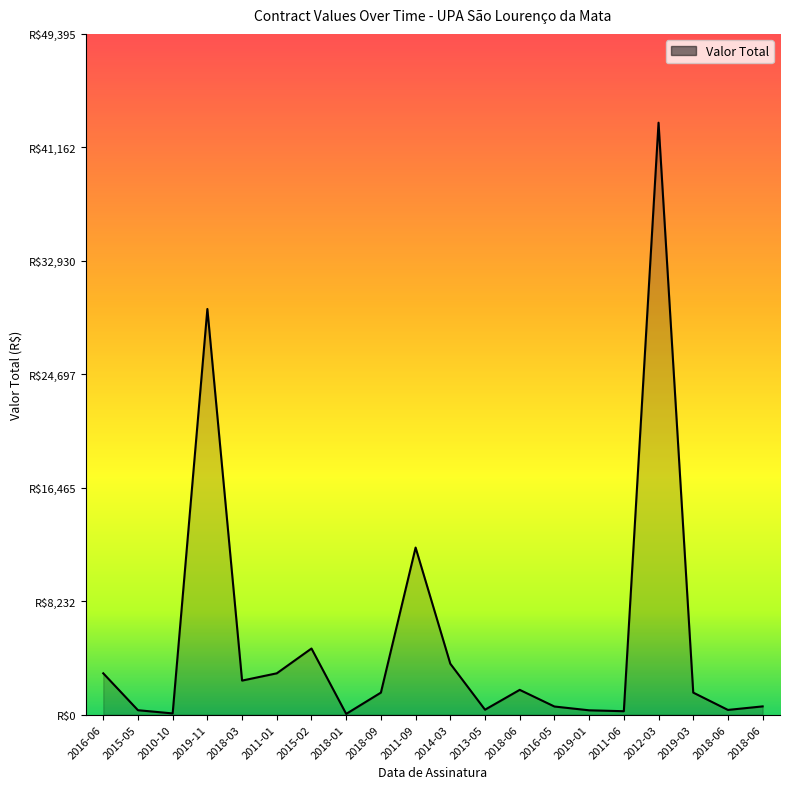

Reading left to right, extract all data points from this chart.

3000.0	322.4	90.0	29435.0	2472.3	3000.0	4800.0	55.0	1600.0	12124.3	3695.6	360.0	1800.0	591.3	315.5	250.0	42952.1	1600.0	343.6	600.0